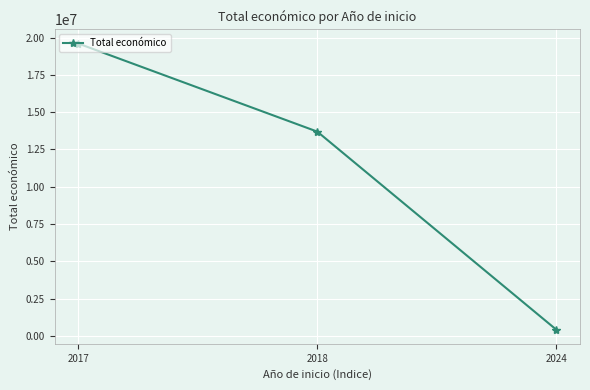

Reading right to left, extract all data points from this chart.

2024=424720	2018=13693427	2017=19595478